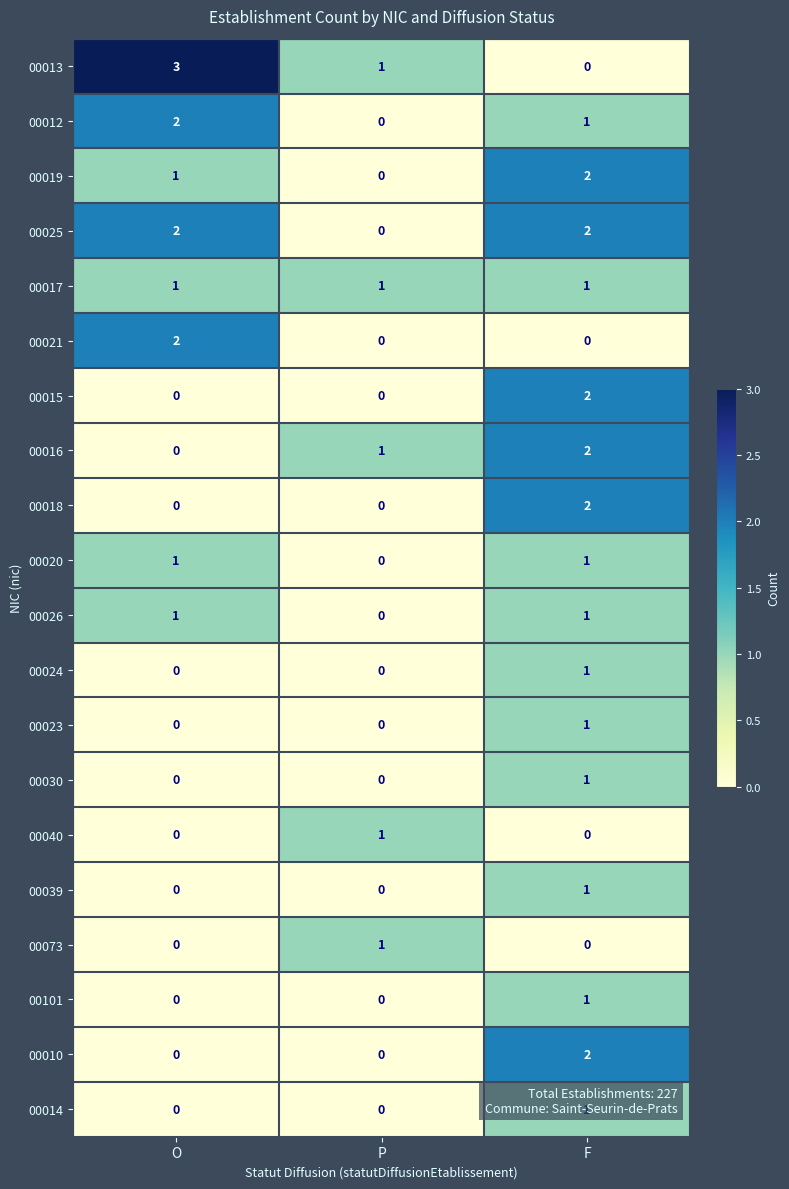

What is the spread (max minus min) of values at O?

3